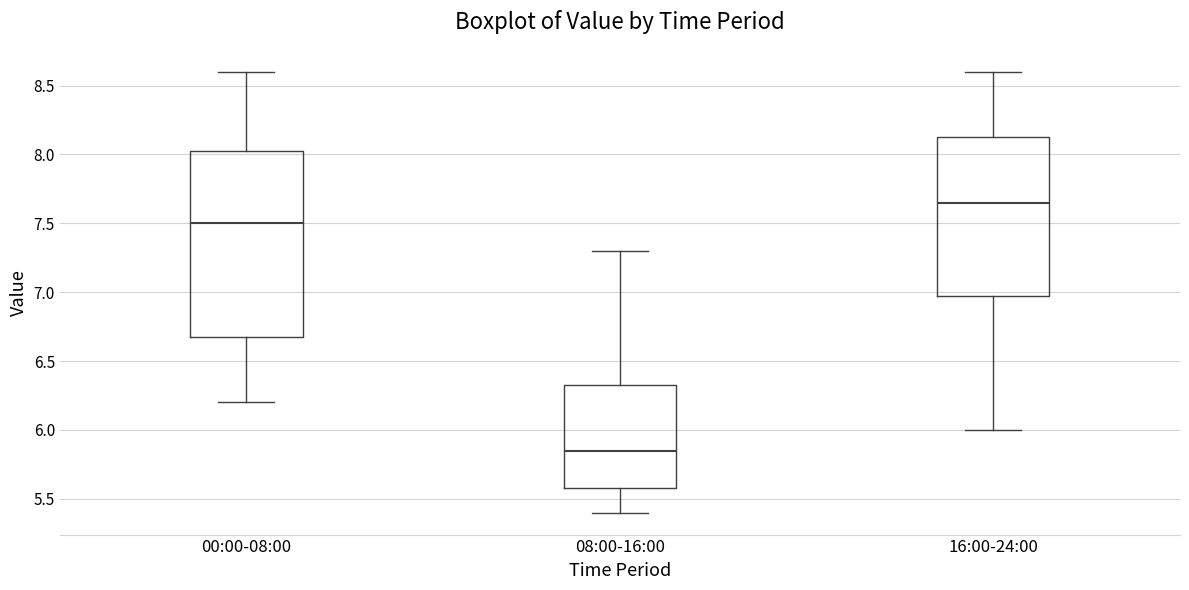

Reading left to right, read every box against the y-axis: the position of its median line, the range the box covers, and the ends of its whiskers. The values are not printed on the chart, so give them approximately, as read against the axis.

00:00-08:00: median 7.50, box 6.70 to 8.05, whiskers 6.20 to 8.60
08:00-16:00: median 5.85, box 5.60 to 6.35, whiskers 5.40 to 7.30
16:00-24:00: median 7.65, box 7.00 to 8.15, whiskers 6.00 to 8.60